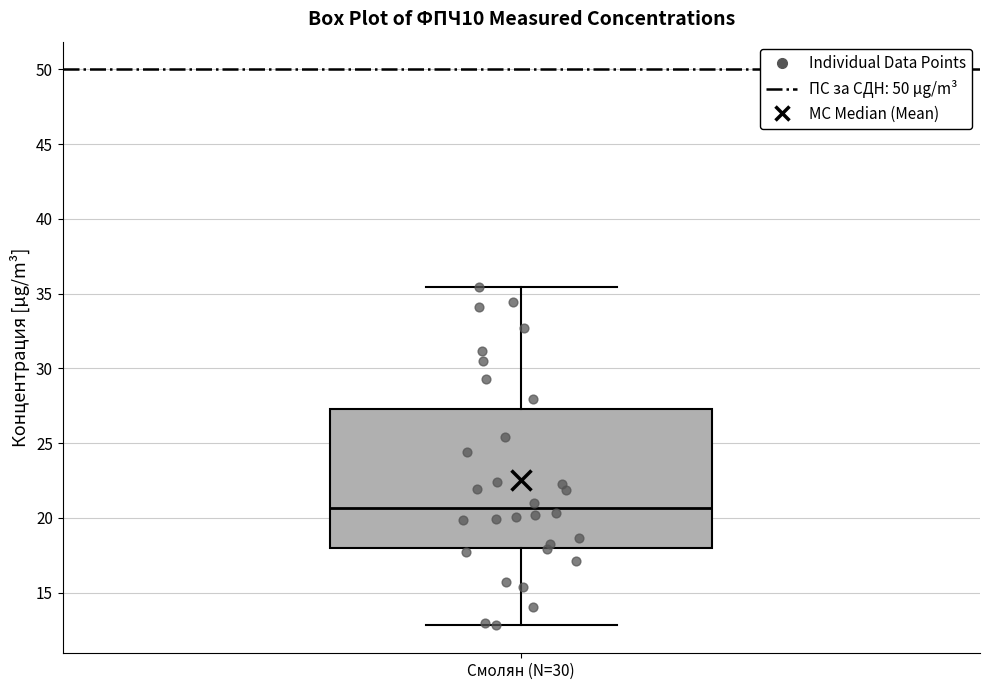

Transcribe this box plot: give where the median line is, the range the box spans, and where the two whiskers end, as read against the y-axis. The values are not printed on the chart, so give them approximately, as read against the axis.

median 20.5, box 18.0 to 27.5, whiskers 13.0 to 35.5